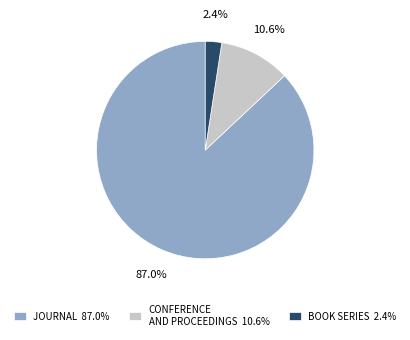

Which has a higher value, JOURNAL 87.0% or BOOK SERIES 2.4%?

JOURNAL 87.0%